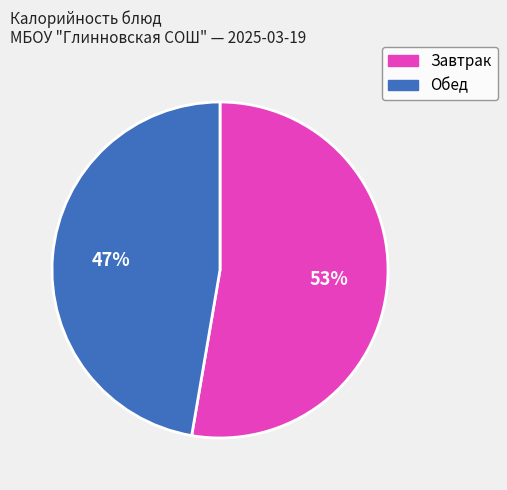

To the nearest percent, what is the average slice percentage?

50%